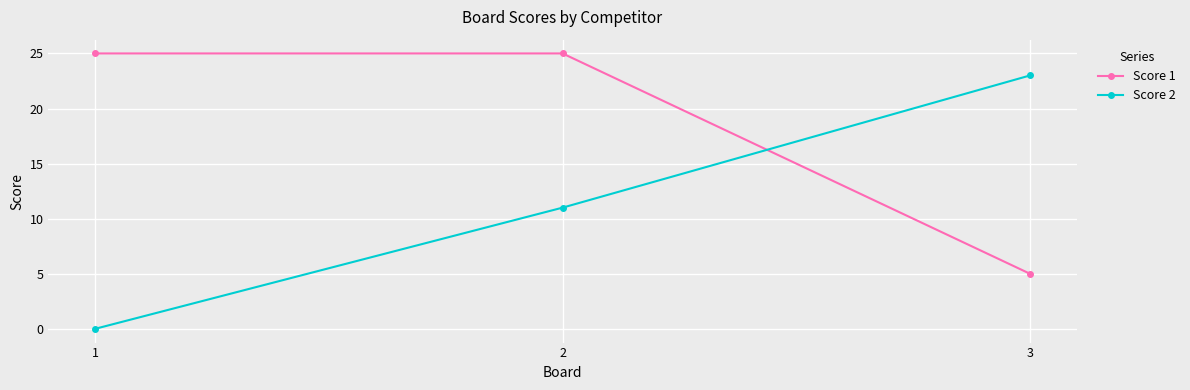

List the series in order of their peak value, lowest first.

Score 2, Score 1